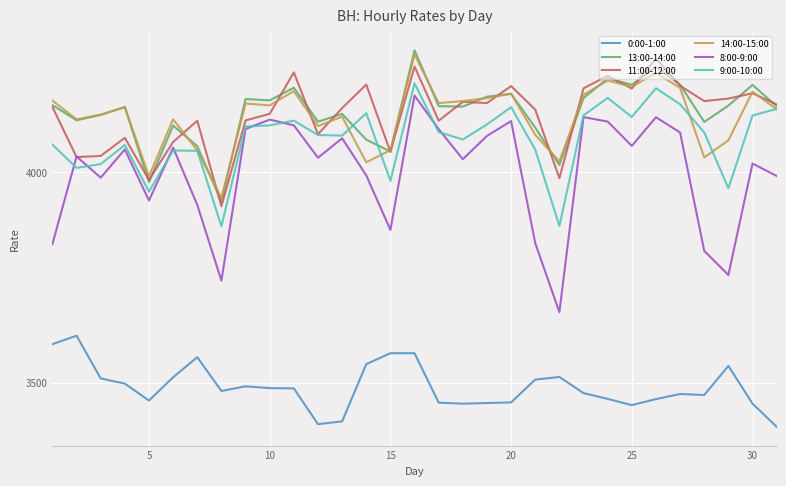

True or false: 13:00-14:00 and 0:00-1:00 cross at least once.

False